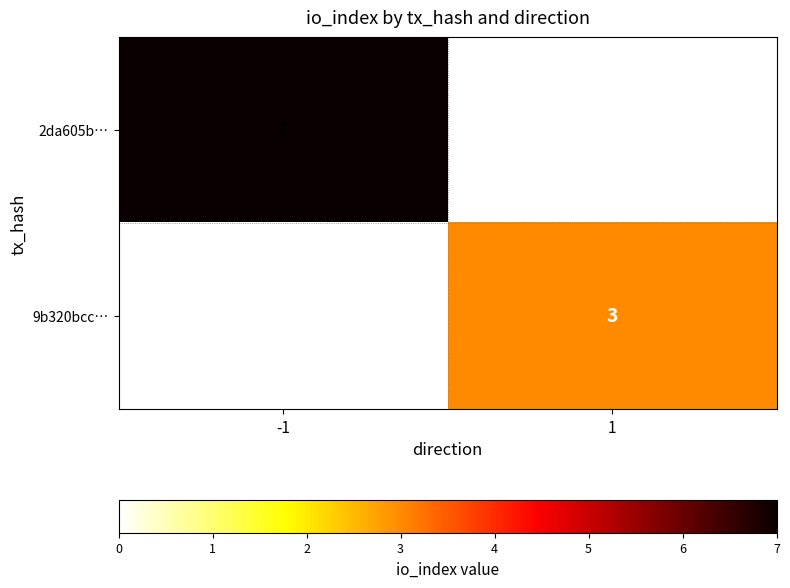

Which has a higher value, 1 or -1?

-1